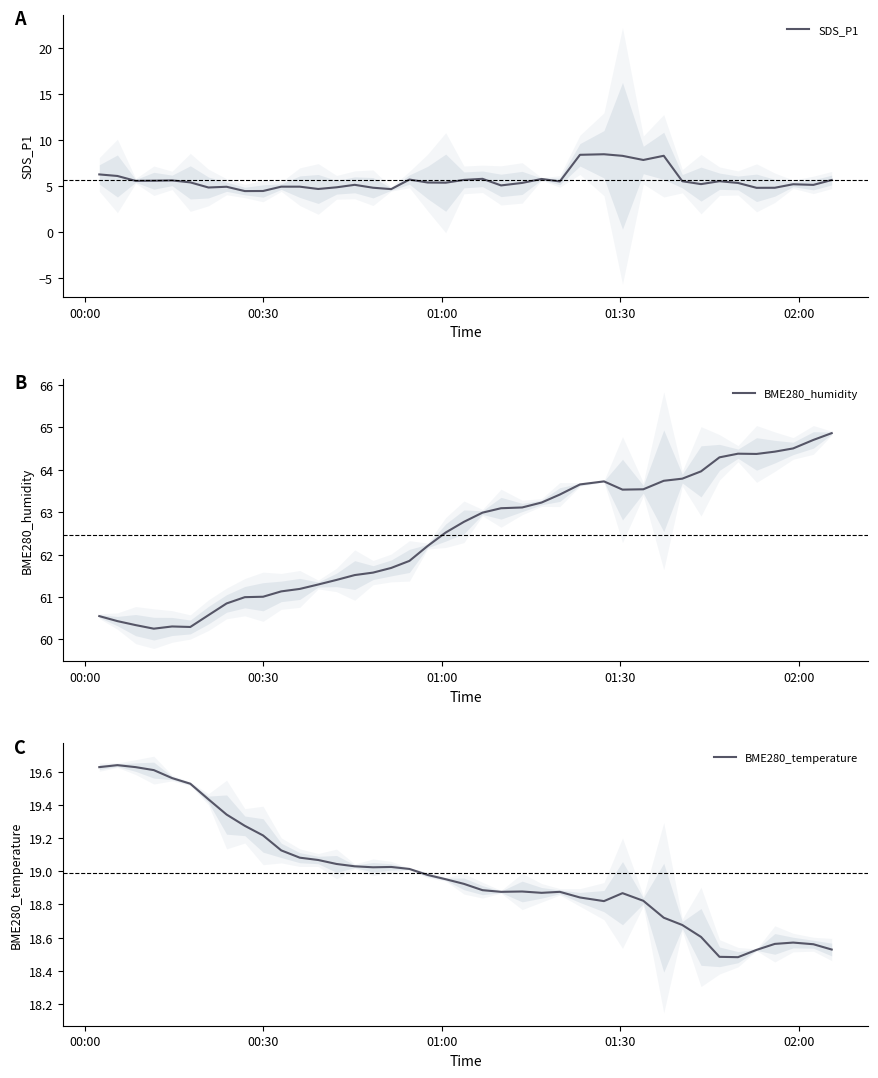

How many interior local valleys does the BME280_humidity series have?

4